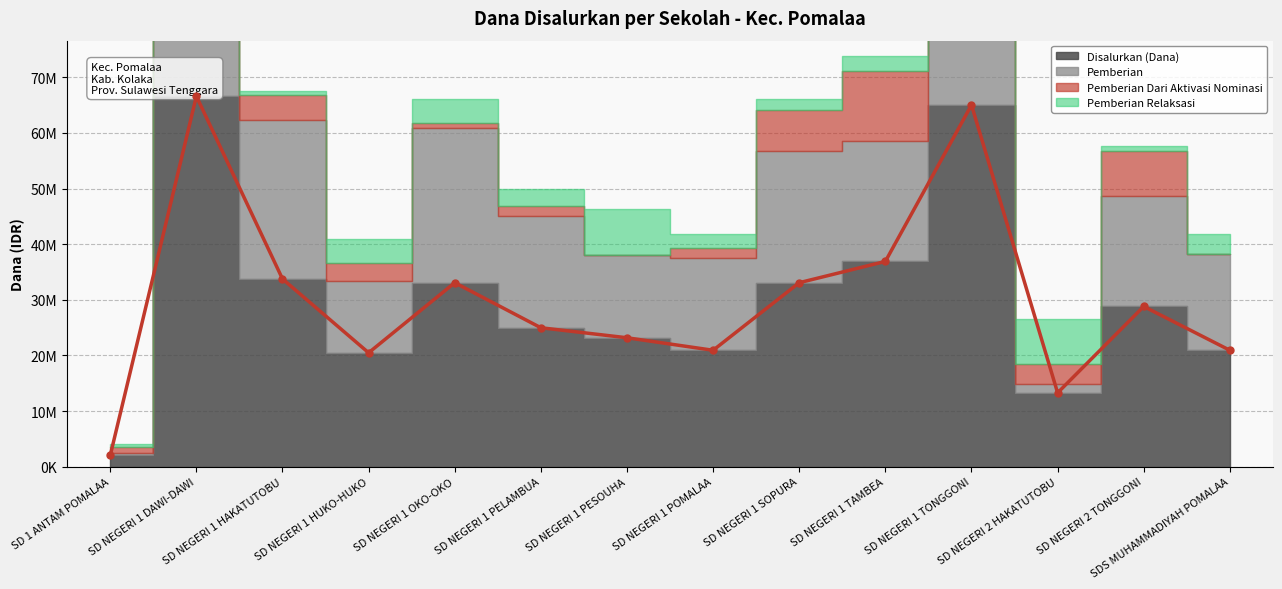

How many data points does each series have?

14